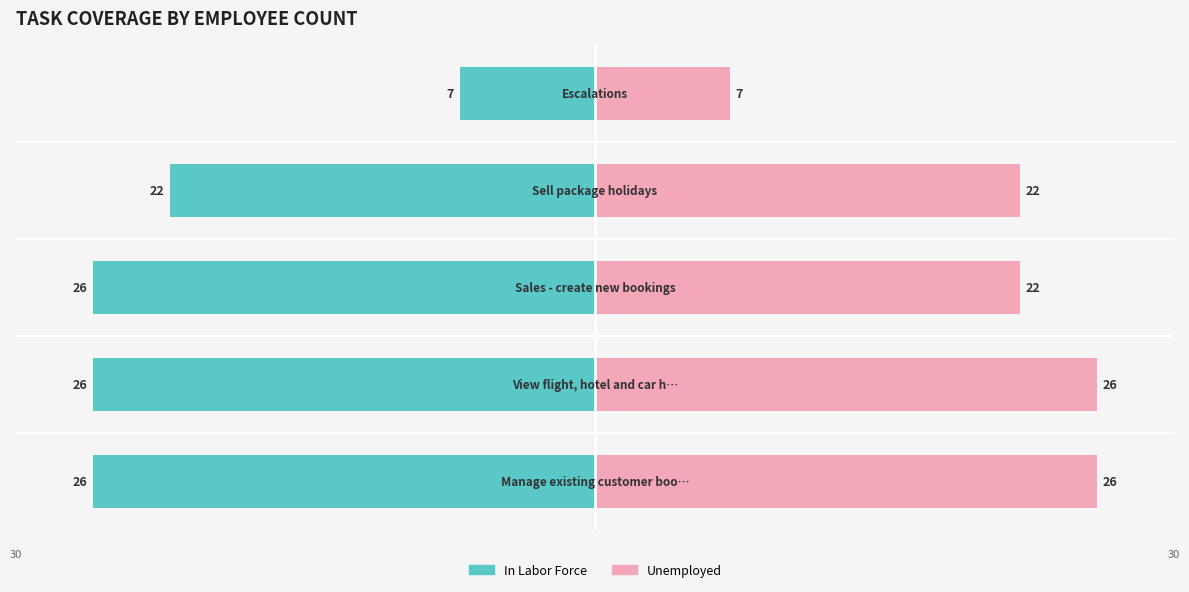

What is the sum of all Unemployed values?

103